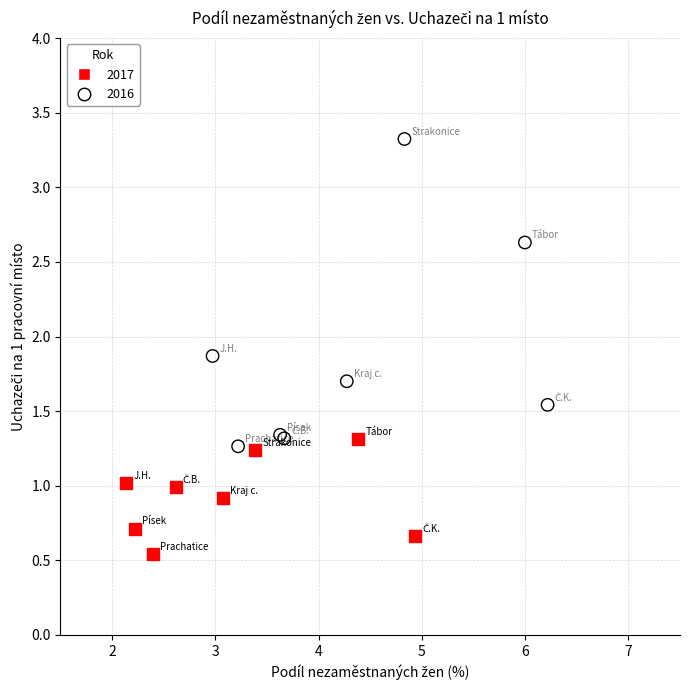

Which series contains the highest Y value?

2016